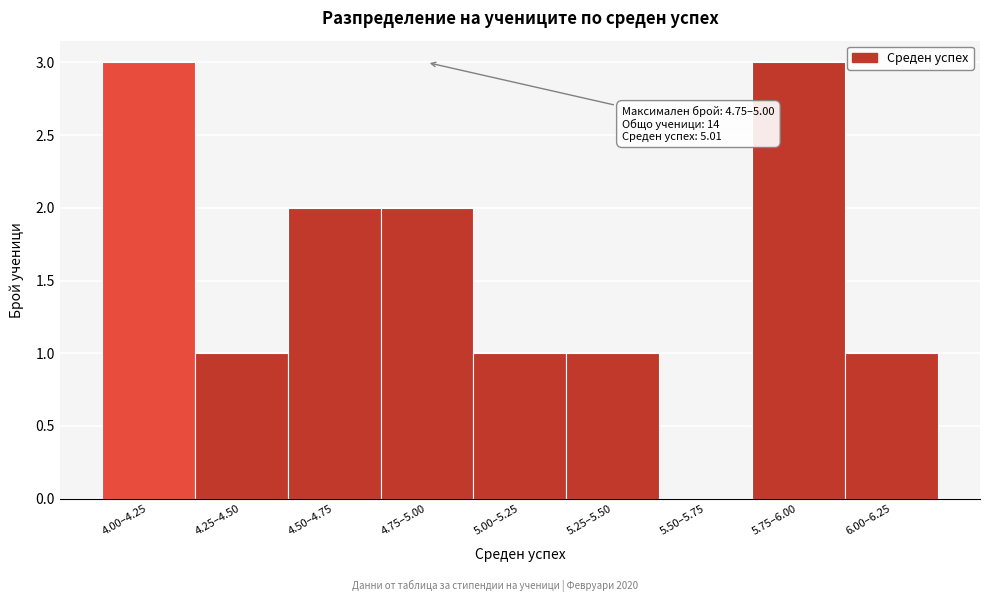

Reading right to left, list all the values displayed in this chart.

6.00–6.25=1	5.75–6.00=3	5.50–5.75=0	5.25–5.50=1	5.00–5.25=1	4.75–5.00=2	4.50–4.75=2	4.25–4.50=1	4.00–4.25=3